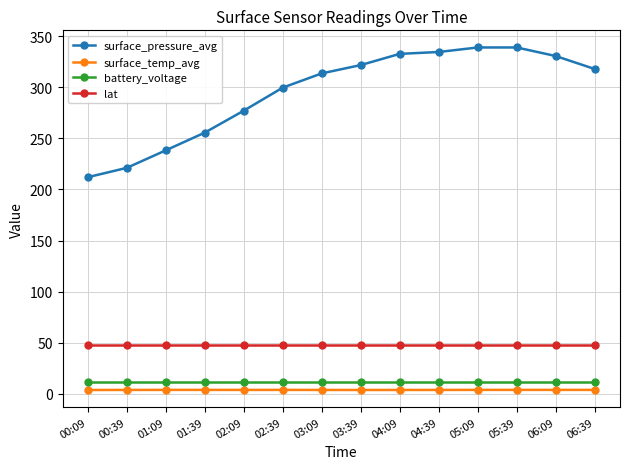

True or false: surface_pressure_avg and lat intersect in this chart.

False